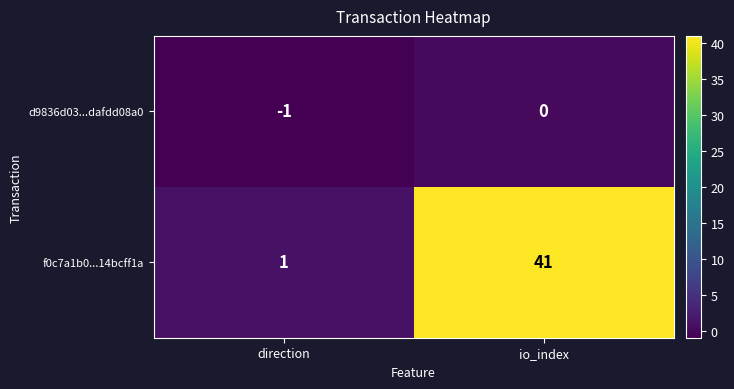

What is the difference between the highest and lowest values at direction?

2